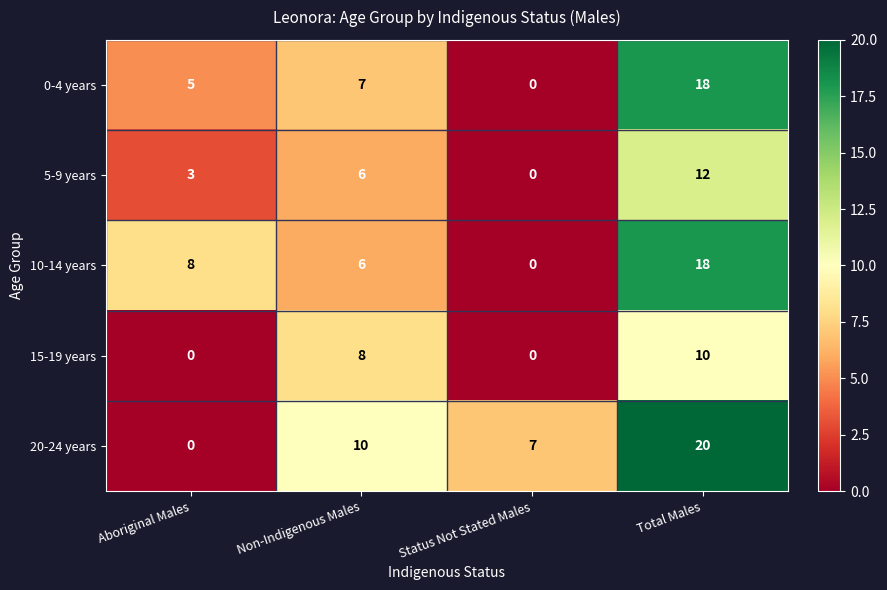

At which category does the chart reach its peak across all series?

Total Males